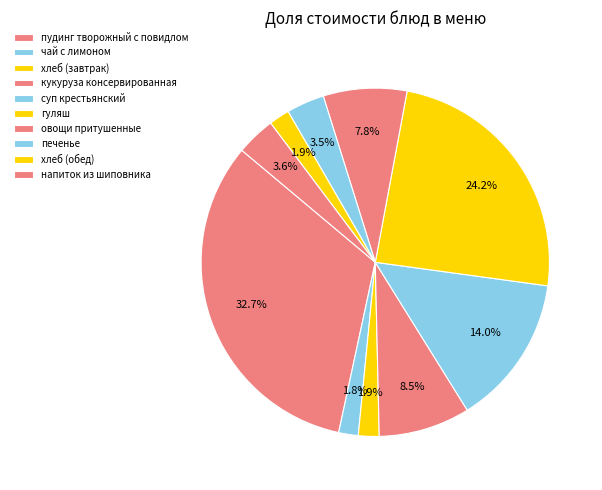

How many segments does this pie chart have?

10